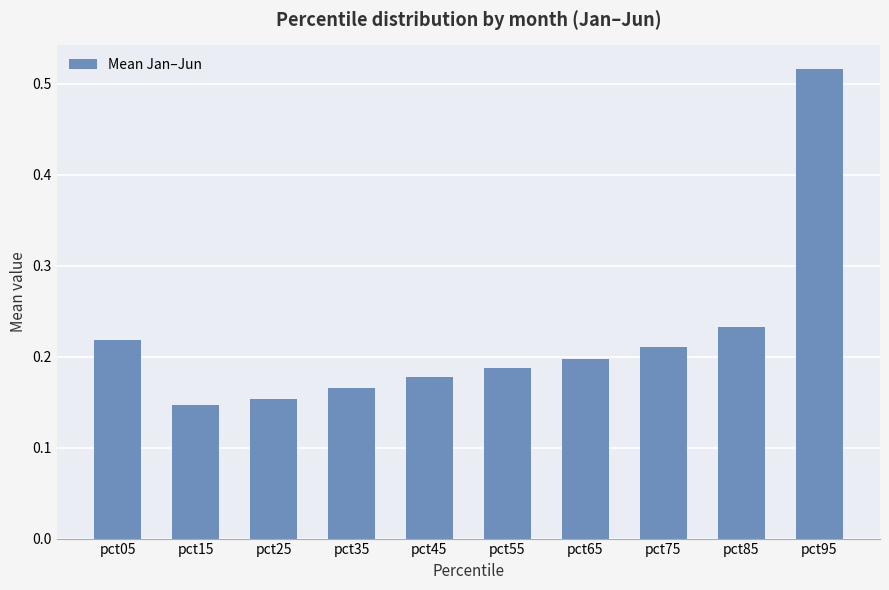

Between pct35 and pct55, which is larger?

pct55